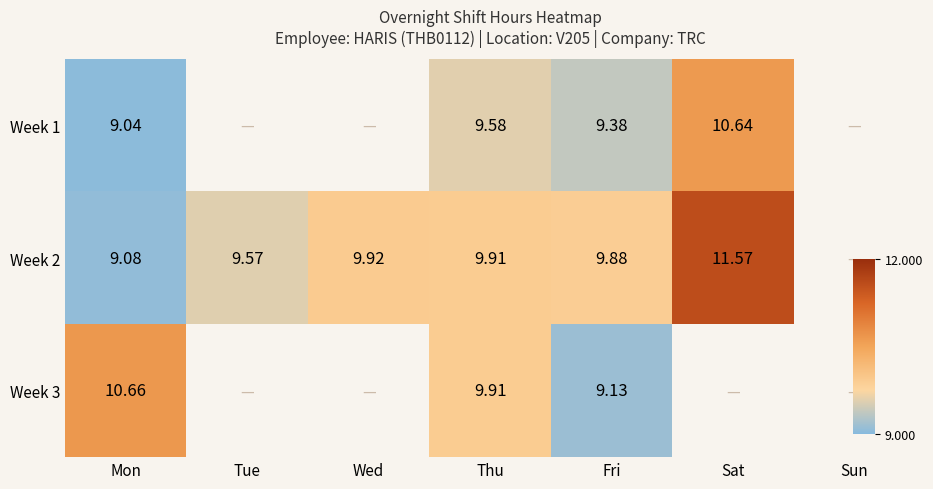

At which label is Week 1 closest to 9?

Mon